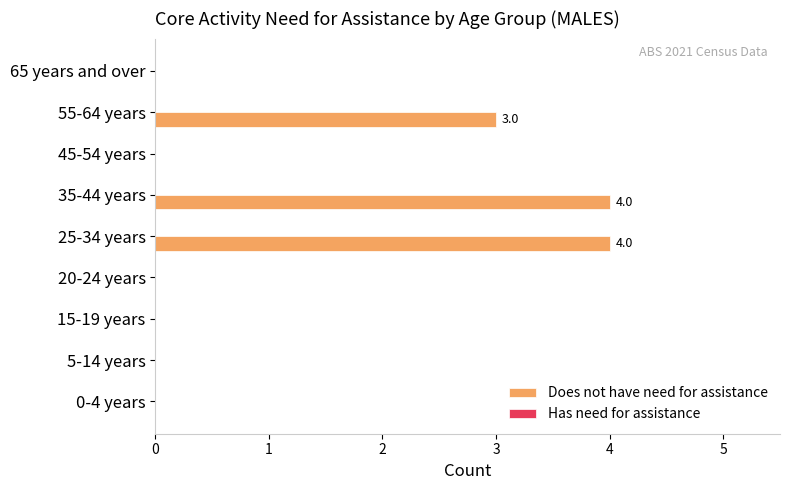

Which has a higher value, 55-64 years or 45-54 years?

55-64 years